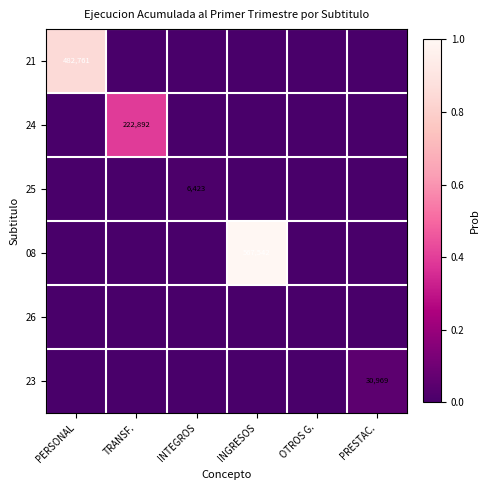

What is the total value across all series at TRANSF.?

0.4